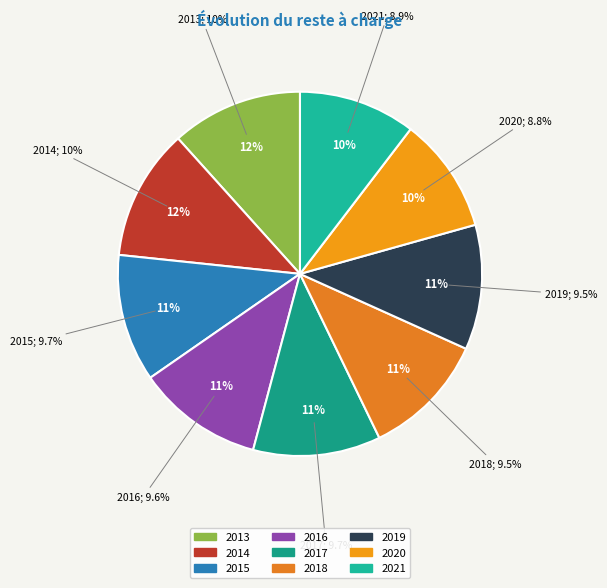

Is there a majority slice in this chart?

No